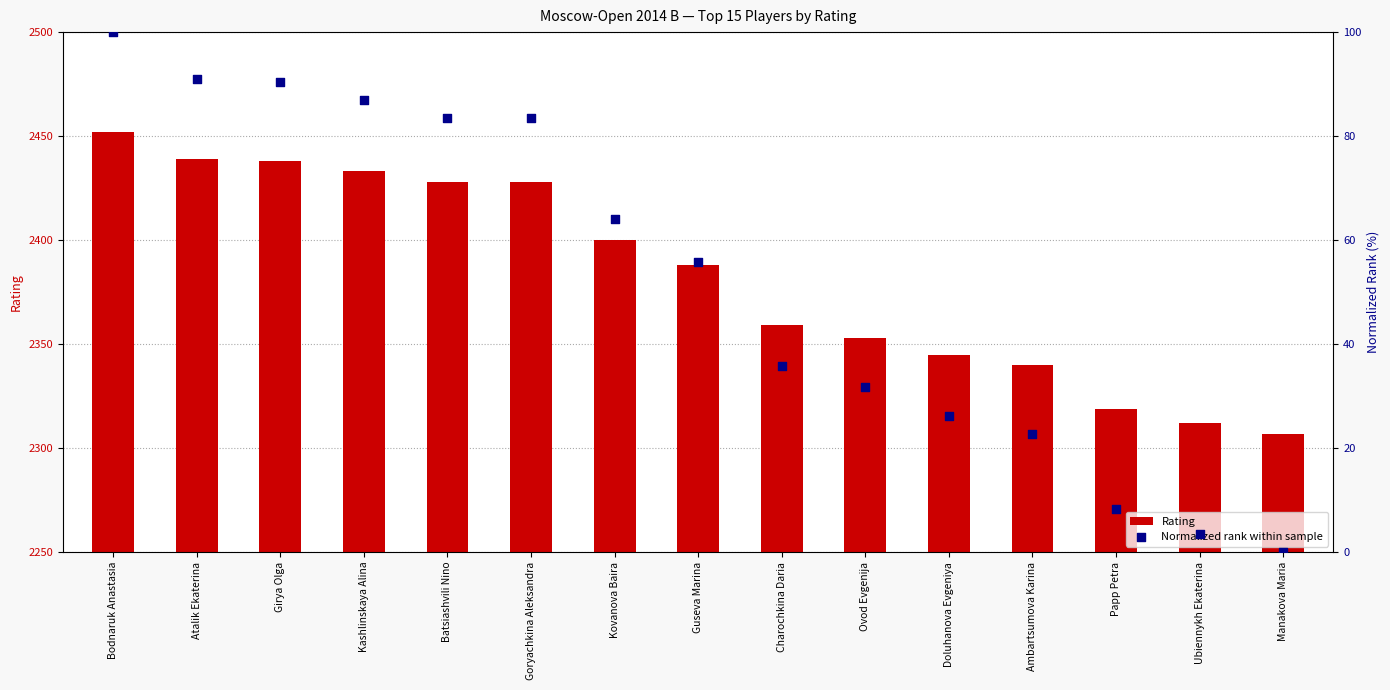

What are all the series names shown in the legend?

Rating, Normalized rank within sample